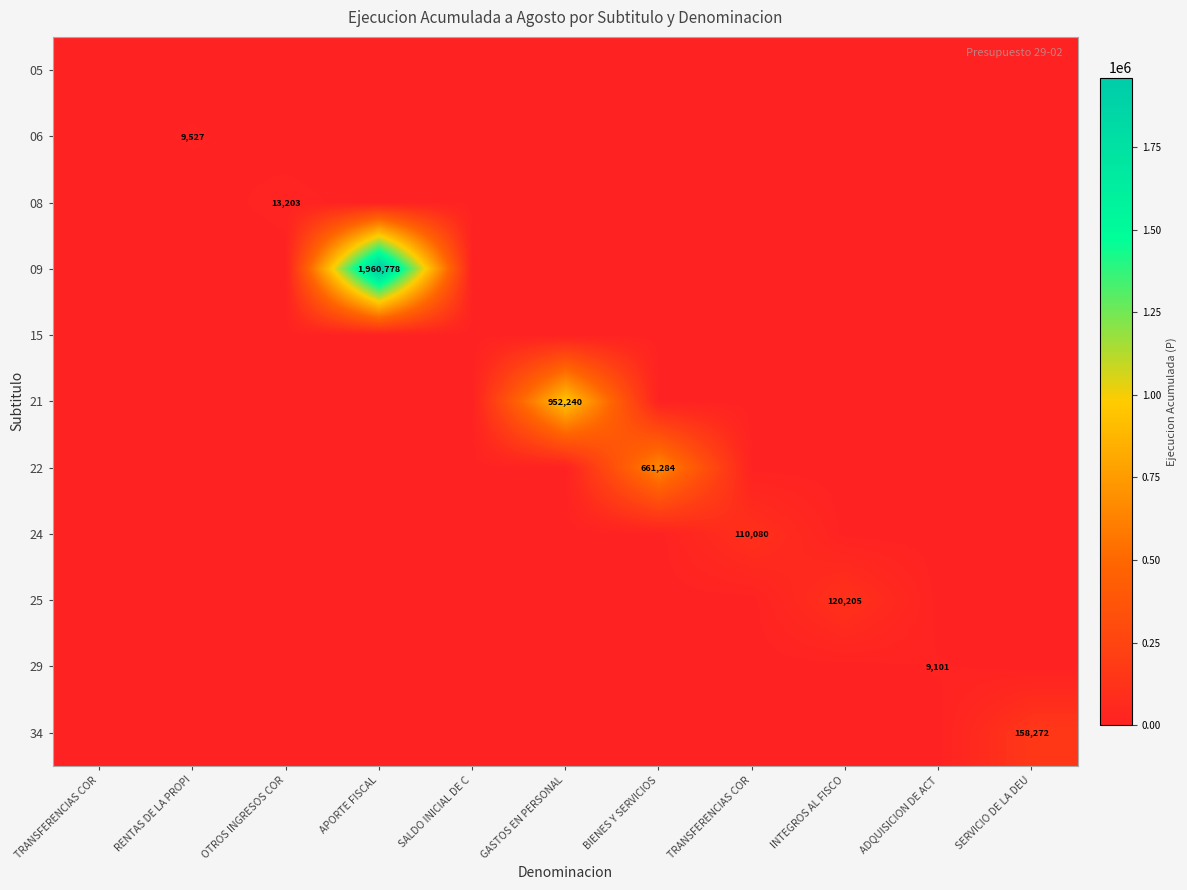

Is the value of 08 at SALDO INICIAL DE C greater than the value of 29 at BIENES Y SERVICIOS?

No